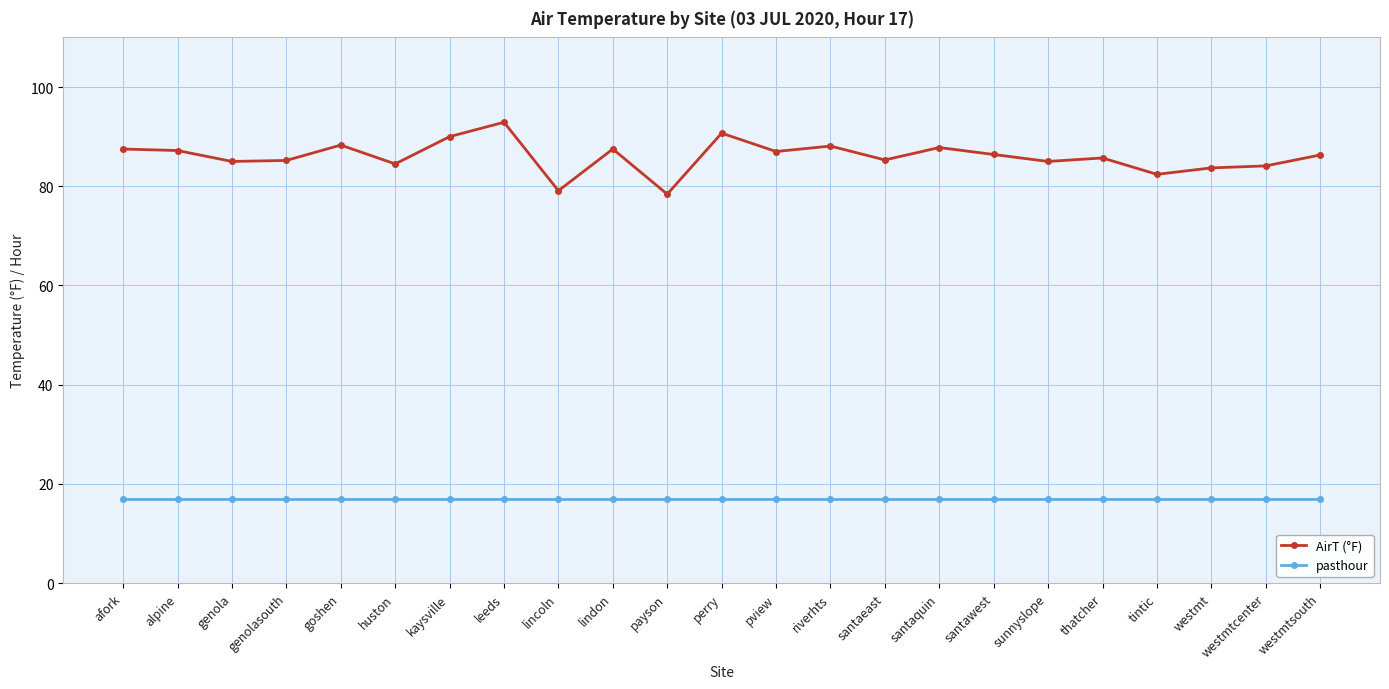

What is the approximate value of AirT (°F) at riverhts?

88.1